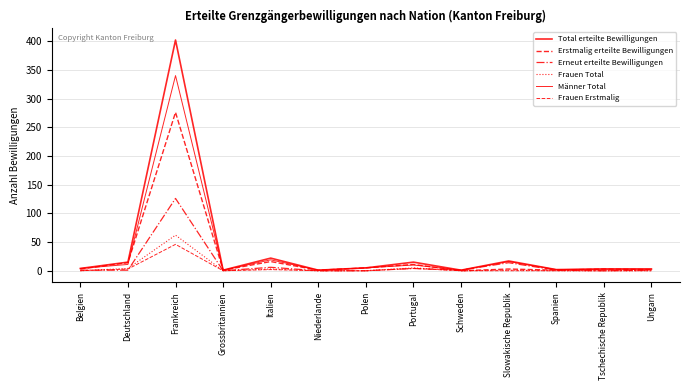

How many lines are shown in the chart?

6